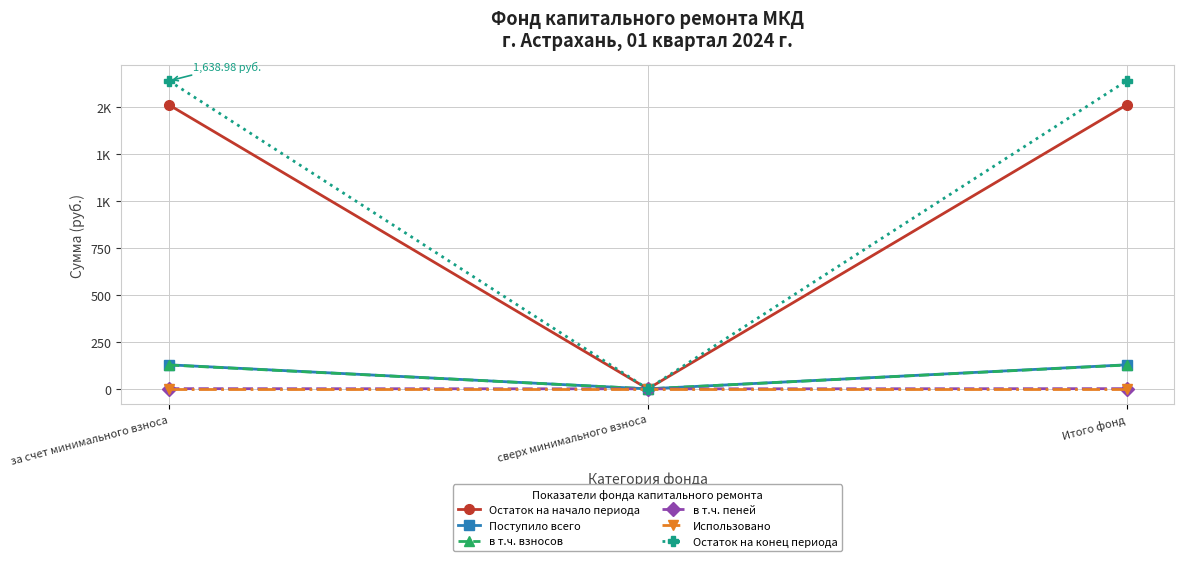

What is the sum of all в т.ч. пеней values?

2.1